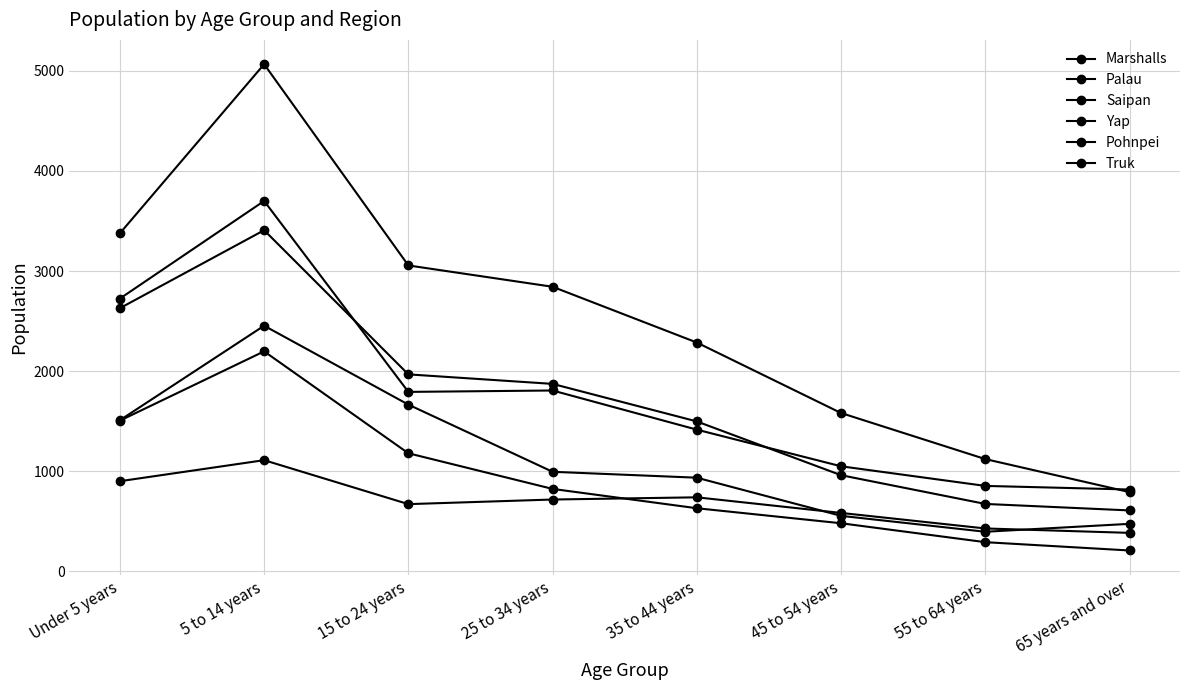

What is the value of the Marshalls point at the 1st from the left?

2725